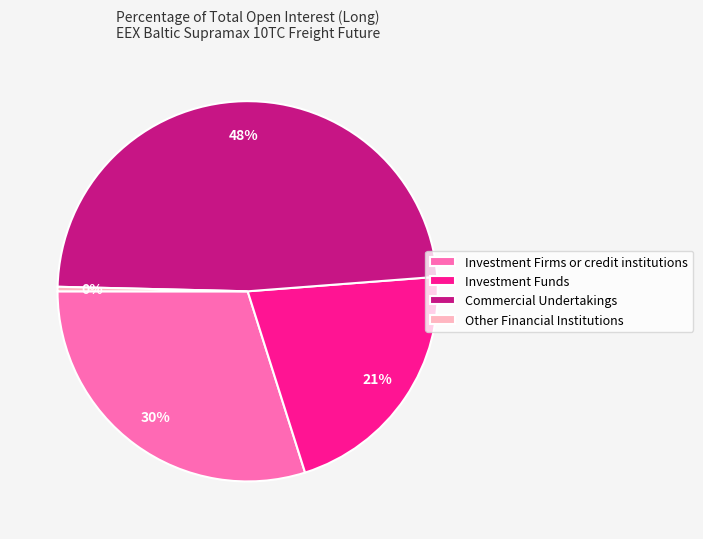

To the nearest percent, what is the average slice percentage?

25%